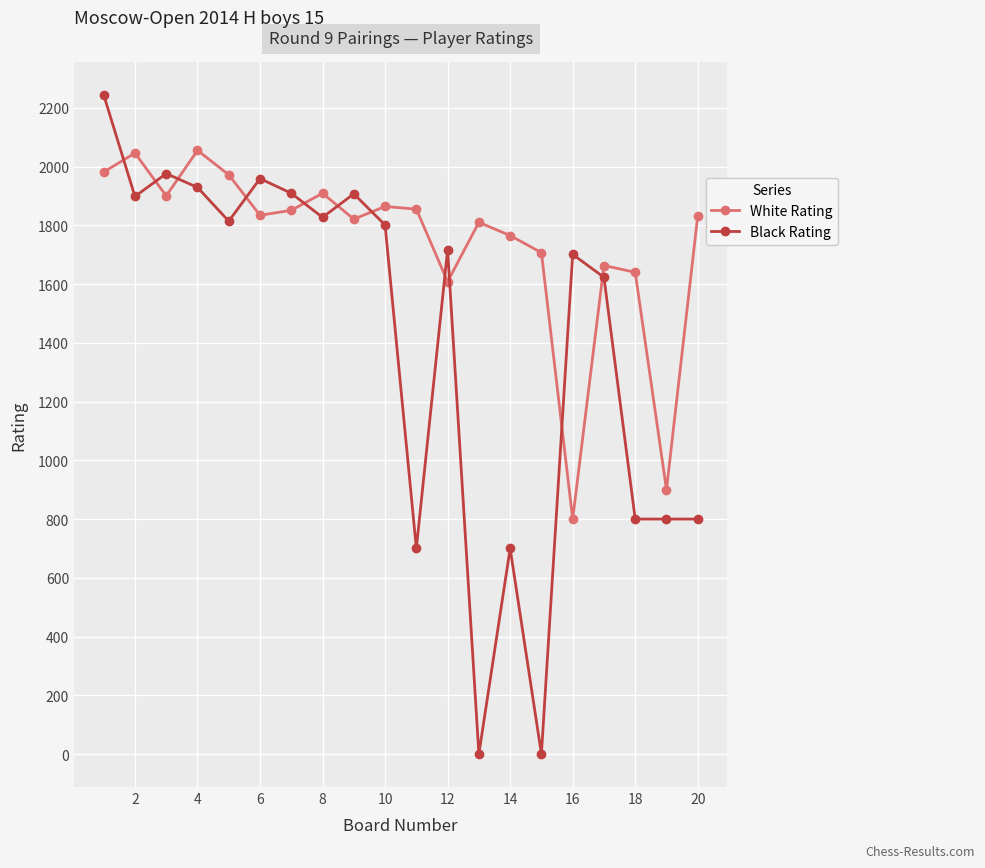

How many intersections are there between White Rating and Black Rating?

11